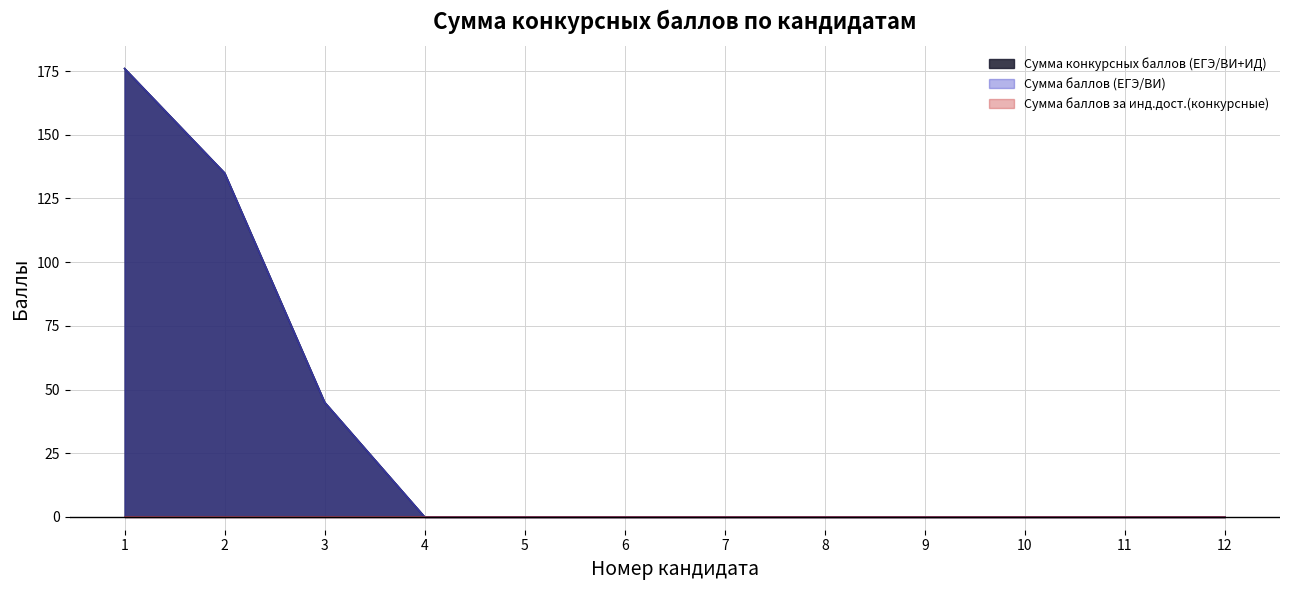

What is the value of the Сумма конкурсных баллов (ЕГЭ/ВИ+ИД) point at the 3rd from the left?

45